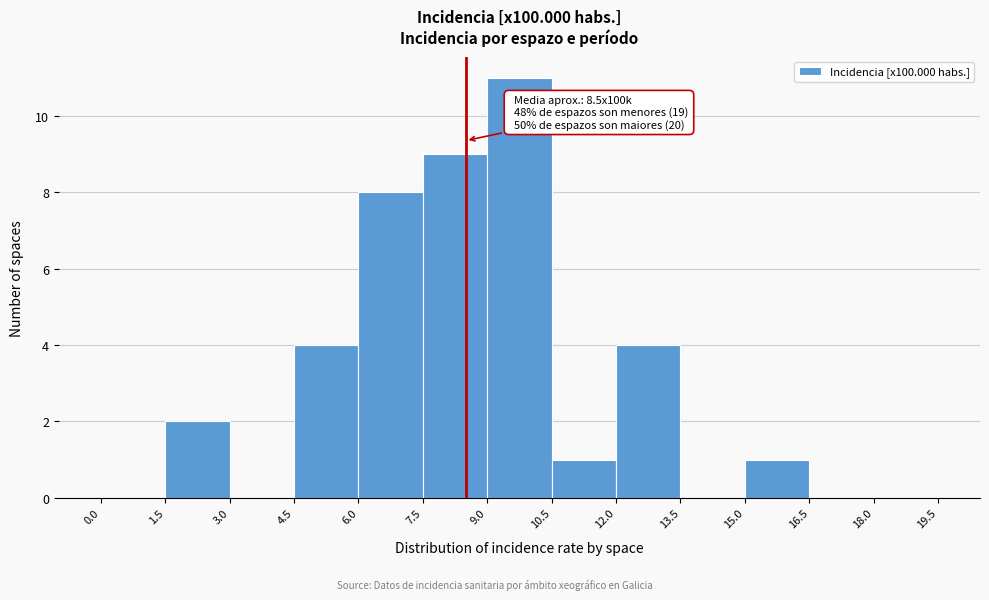

Which range on the x-axis has the tallest bar?

9.0 to 10.5